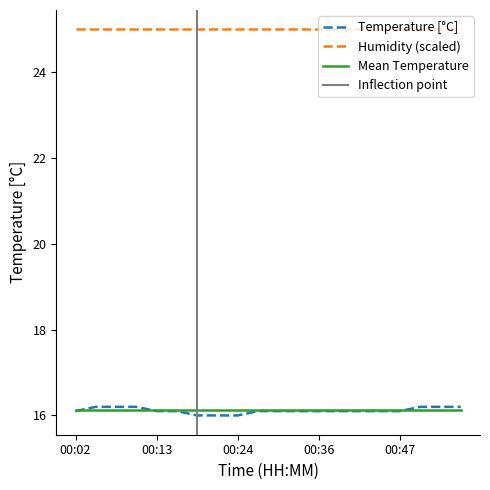

List the labels in order of value, smallest first.

00:19, 00:22, 00:24, 00:02, 00:13, 00:16, 00:27, 00:30, 00:33, 00:36, 00:38, 00:41, 00:44, 00:47, 00:05, 00:08, 00:10, 00:50, 00:53, 00:55